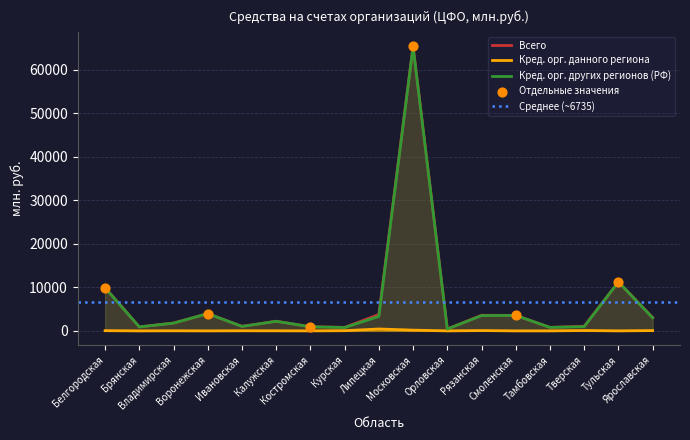

What are all the series names shown in the legend?

Всего, Кред. орг. данного региона, Кред. орг. других регионов (РФ)